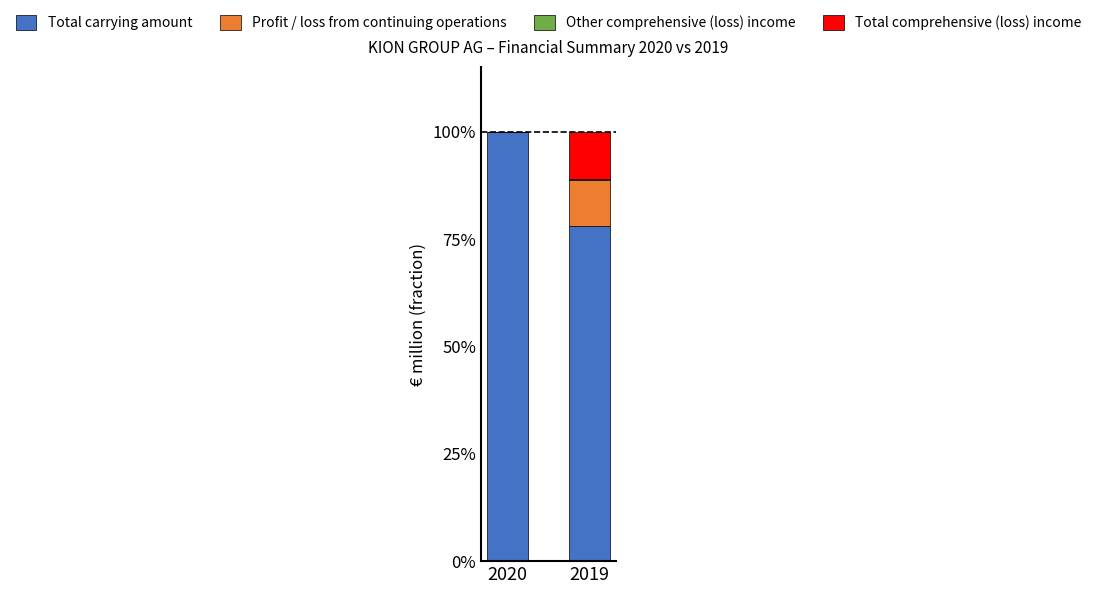

The Total carrying amount series shows 33.9 at 2020. True or false?

False